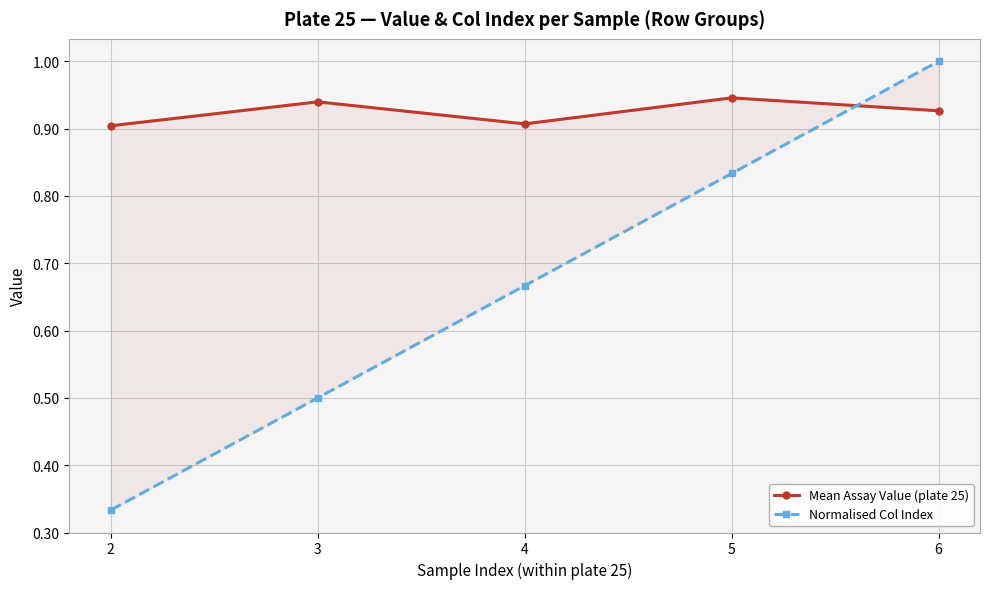

What is the value of the Normalised Col Index point at the 2nd from the left?

0.5